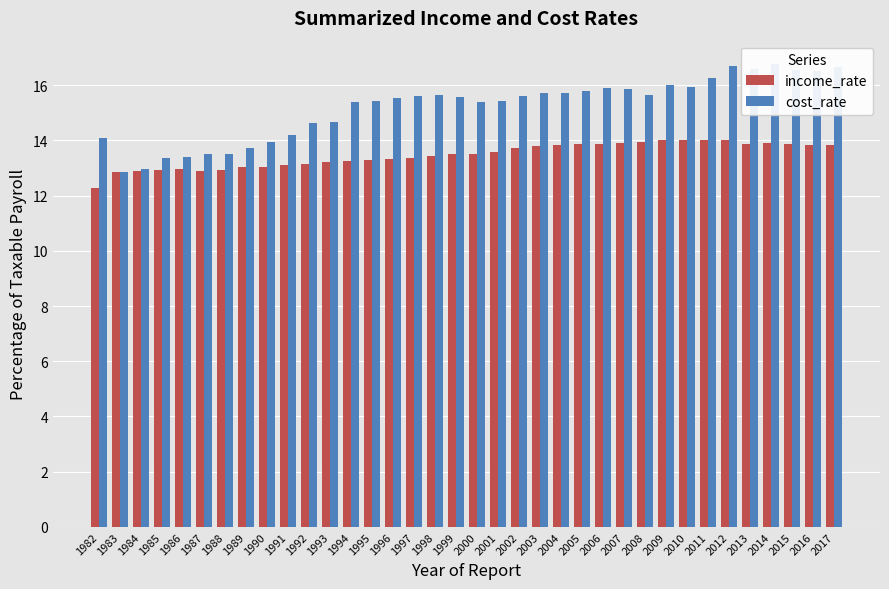

What is the sum of all income_rate values?

484.9